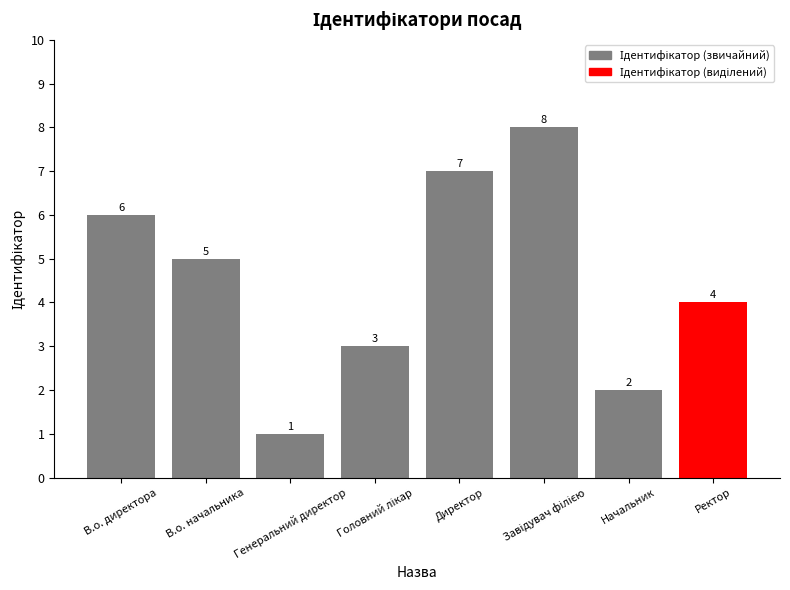

How many data points does each series have?

8